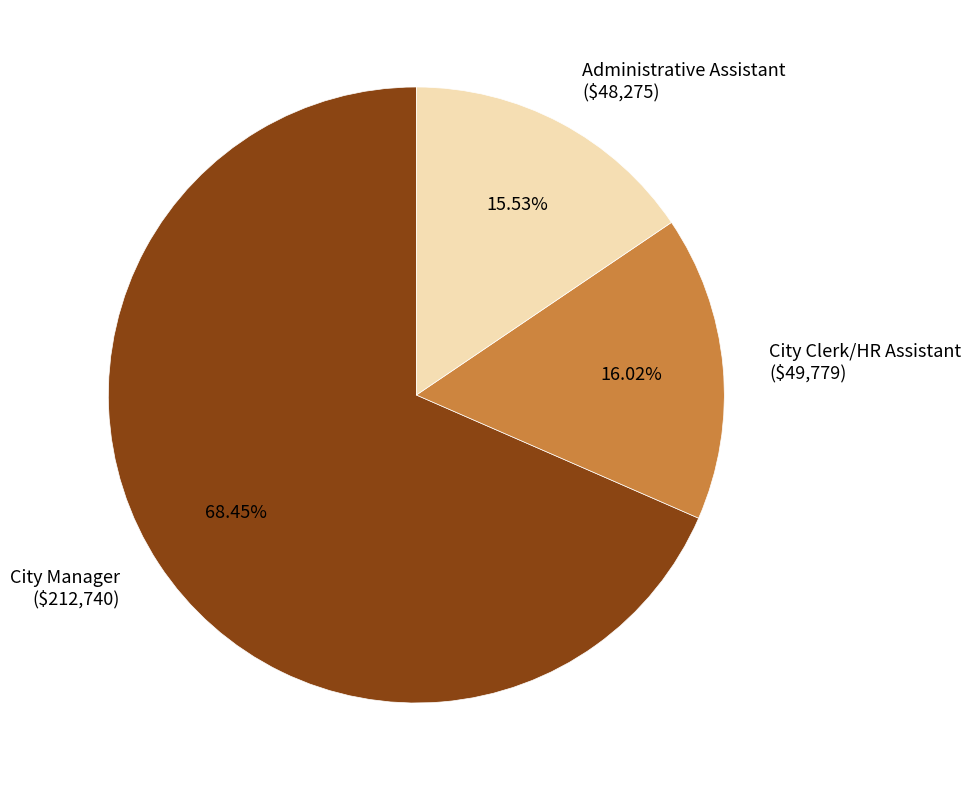

Is it true that City Clerk/HR Assistant is 16% of the pie?

True